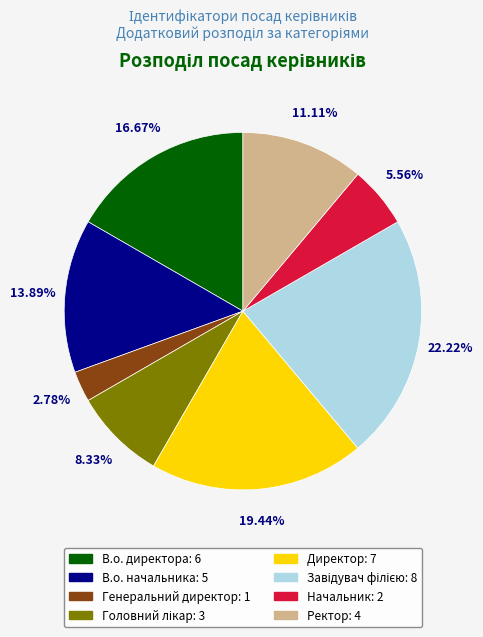

Count the number of slices in the pie.

8